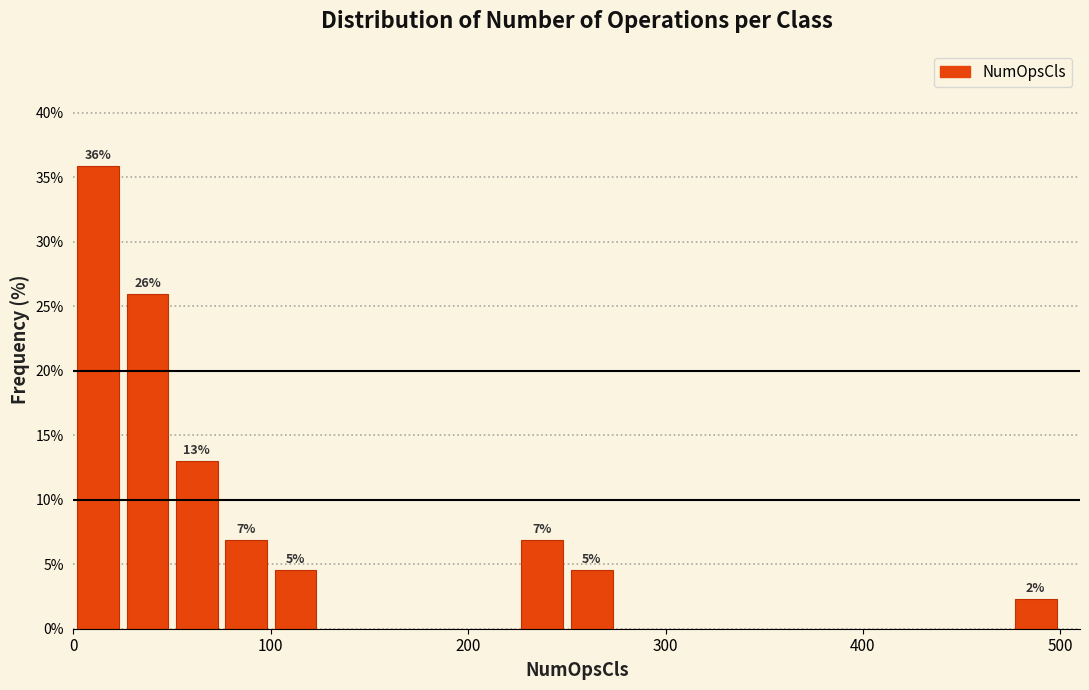

Around what value on the x-axis is the tallest bar? Give the approximate position of its centre, as read against the axis.

10